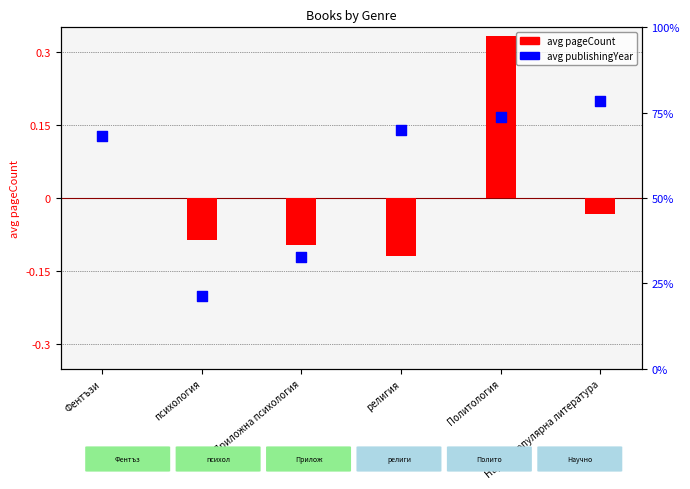

Which has a higher value, Политология or Приложна психология?

Политология